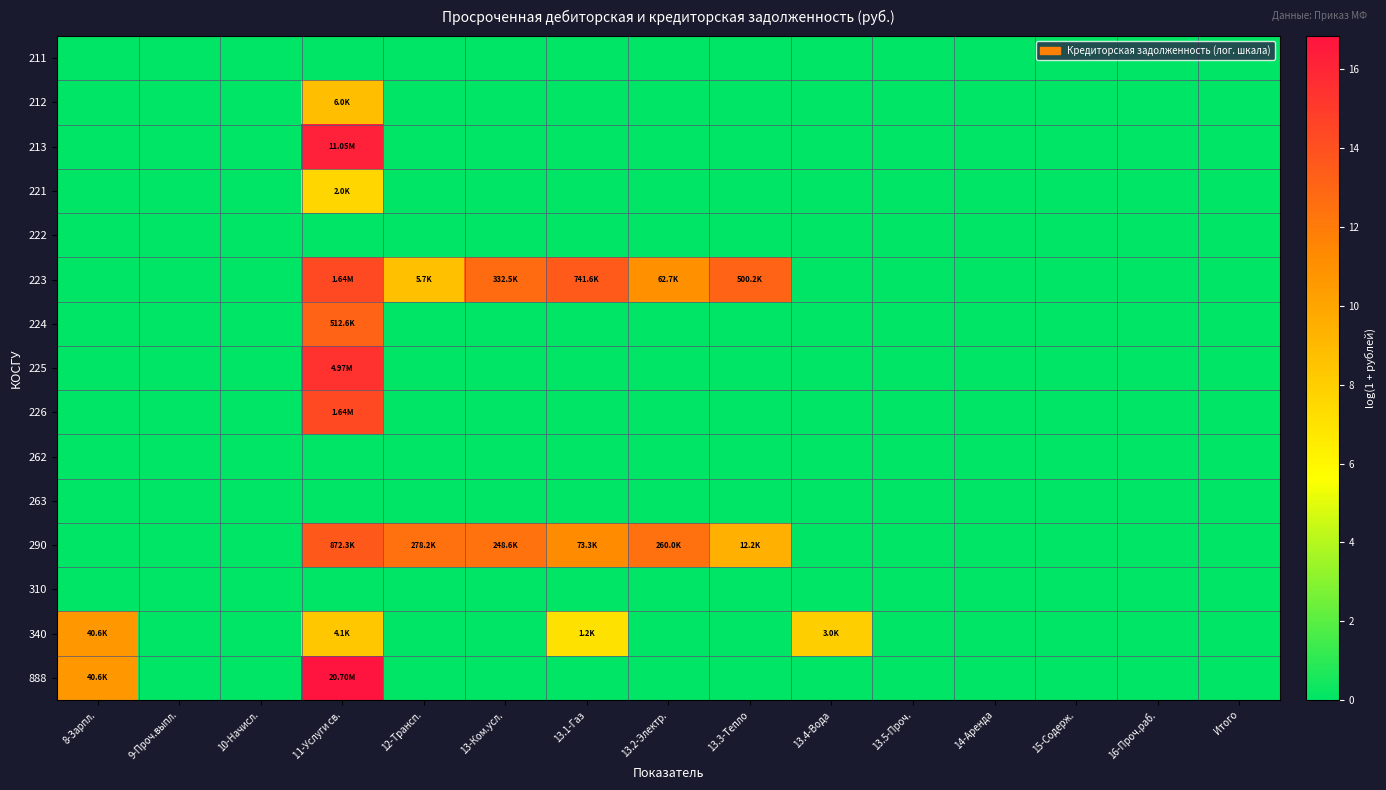

Which label corresponds to the largest value in the chart?

11-Услуги св.